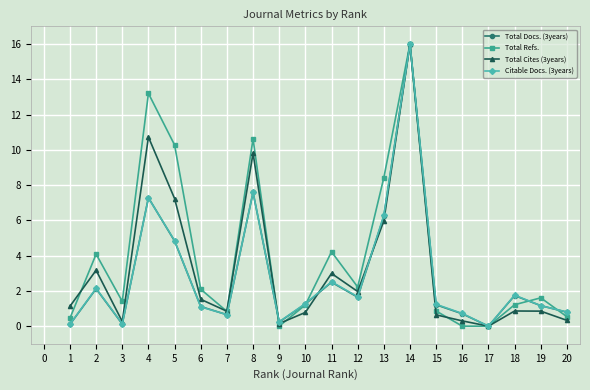

Which series changed the most between 2 and 8?

Total Cites (3years)